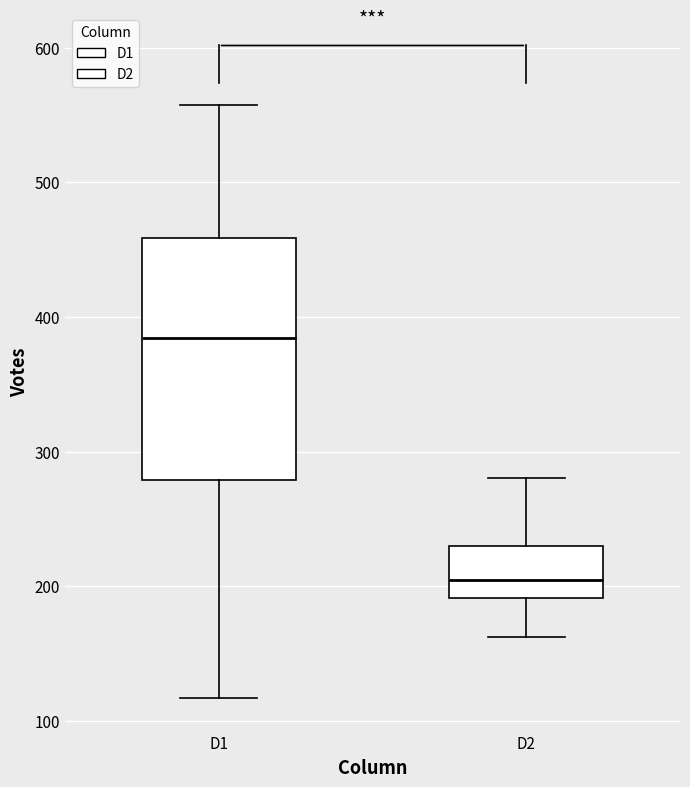

Which box is the tallest, from its lower edge to its upper edge?

D1